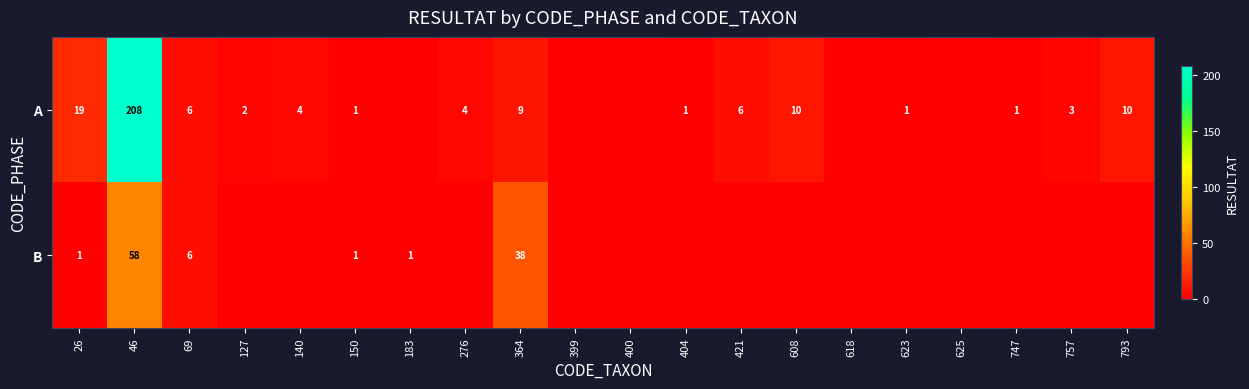

At 46, list the series in order from smallest to largest.

B, A